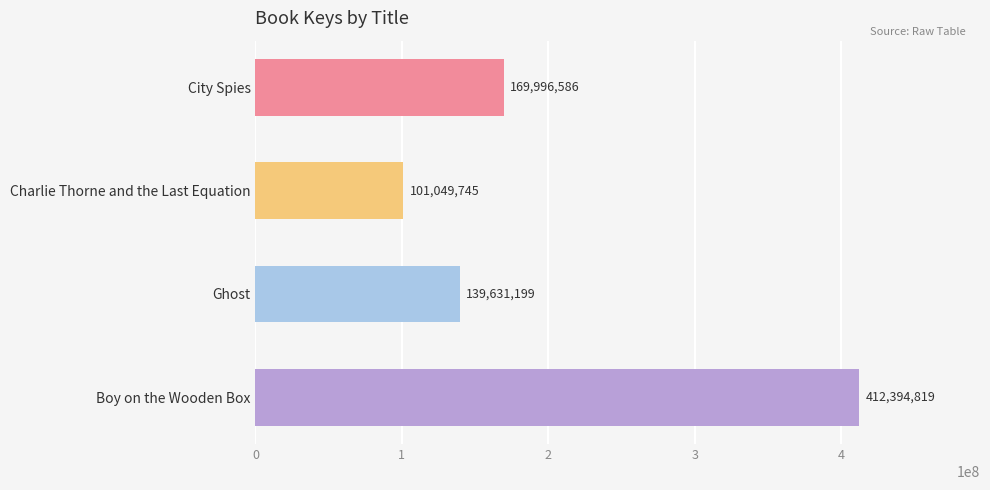

The chart shows a value of 139631199 at Ghost. True or false?

True